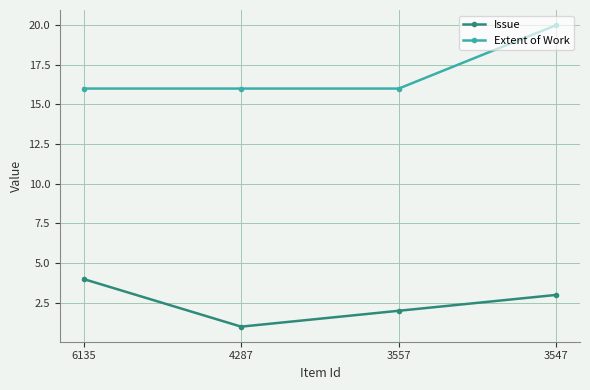

Reading left to right, what are all the values shown in this chart?

Issue: 4	1	2	3
Extent of Work: 16	16	16	20